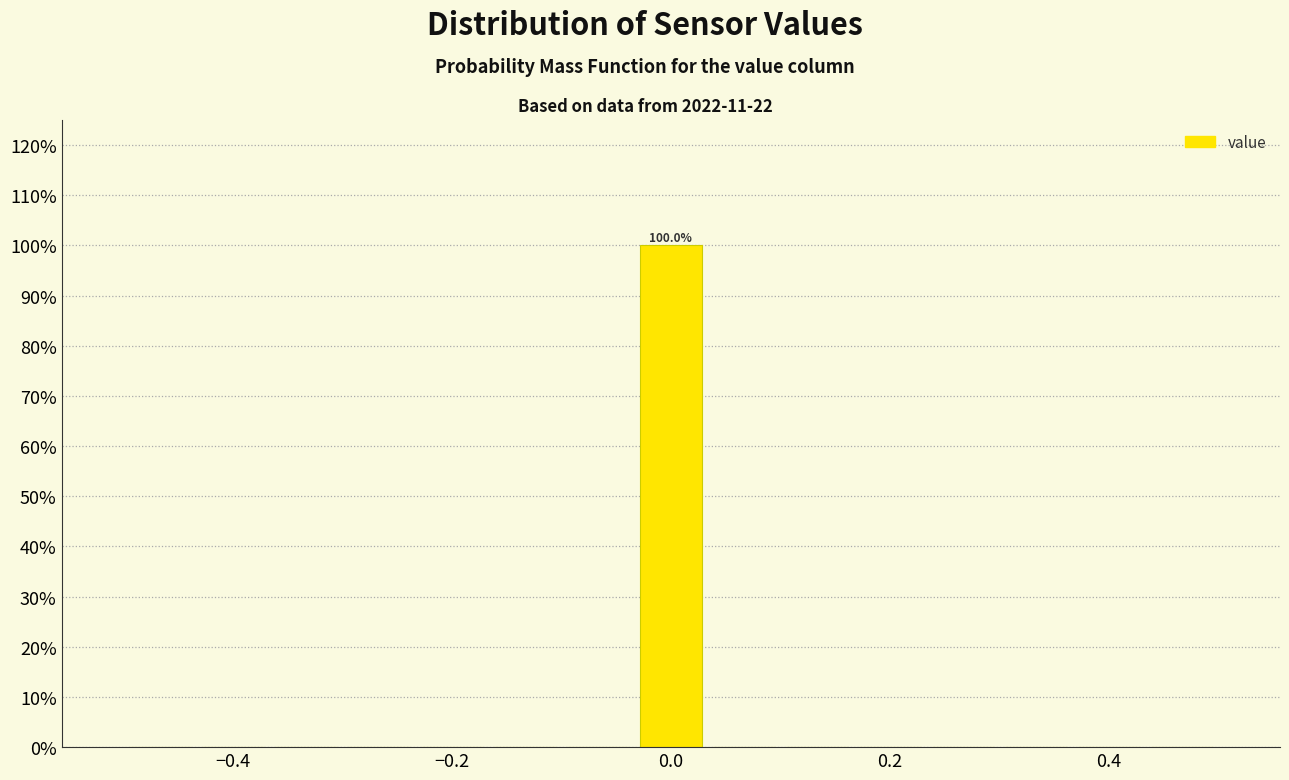

Read against the x-axis, roughly where is the centre of the tallest bar?

0.00